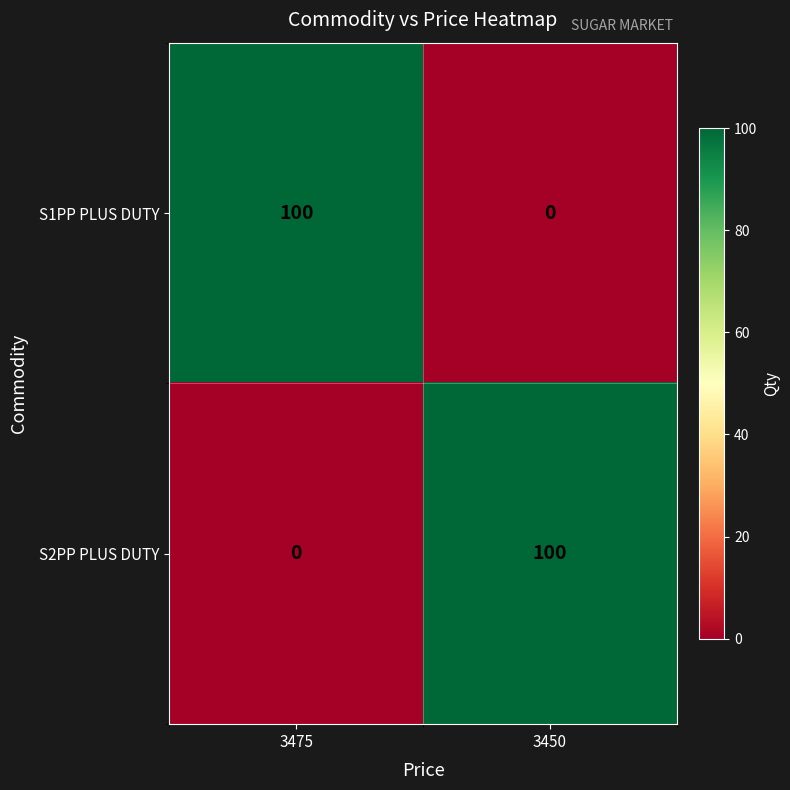

What is the total value across all series at 3450?

100